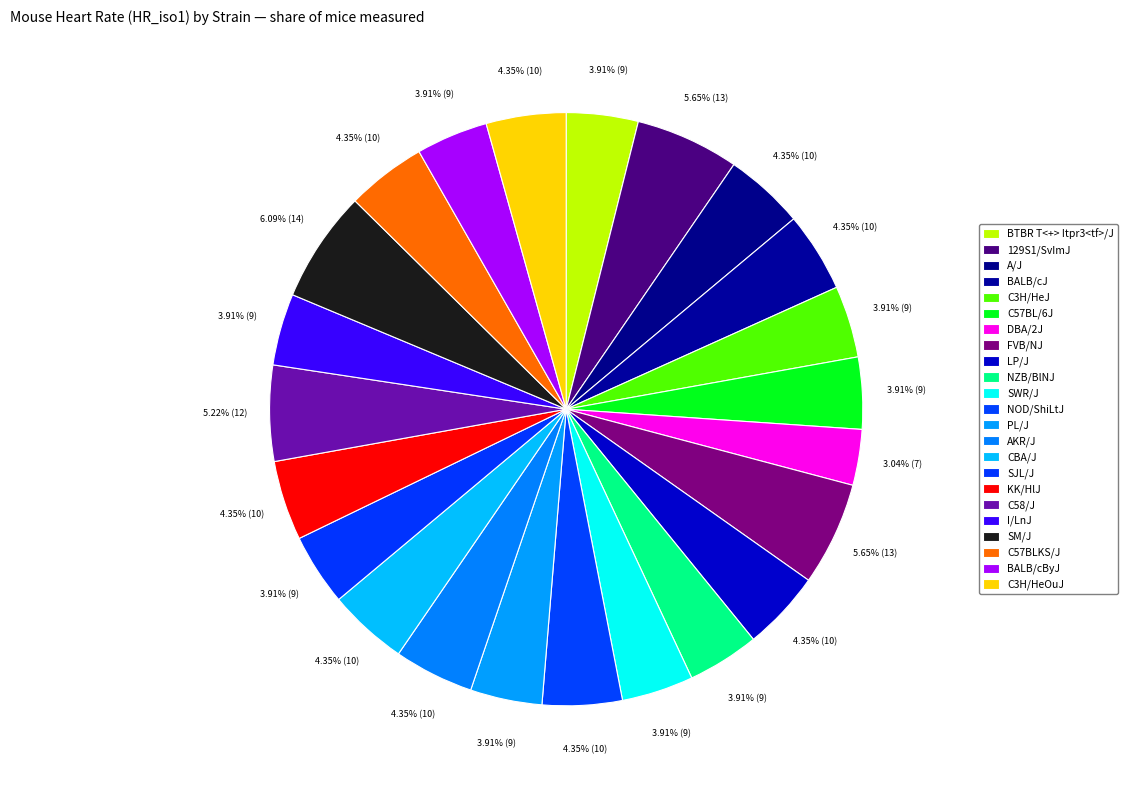

What percentage do CBA/J and SJL/J together represent?

8.3%